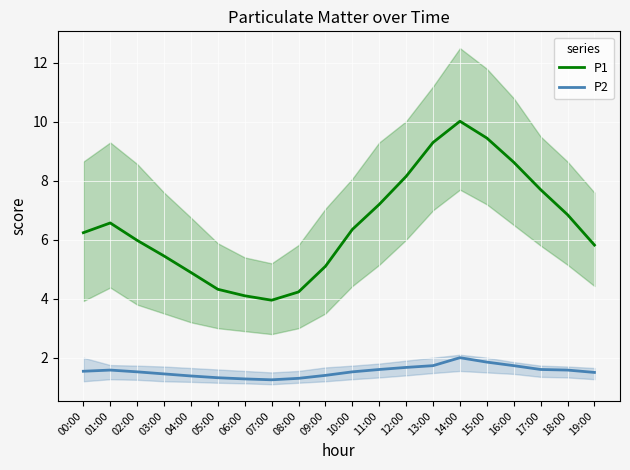

Is it true that P2 equals 2.0 at 14:00?

True